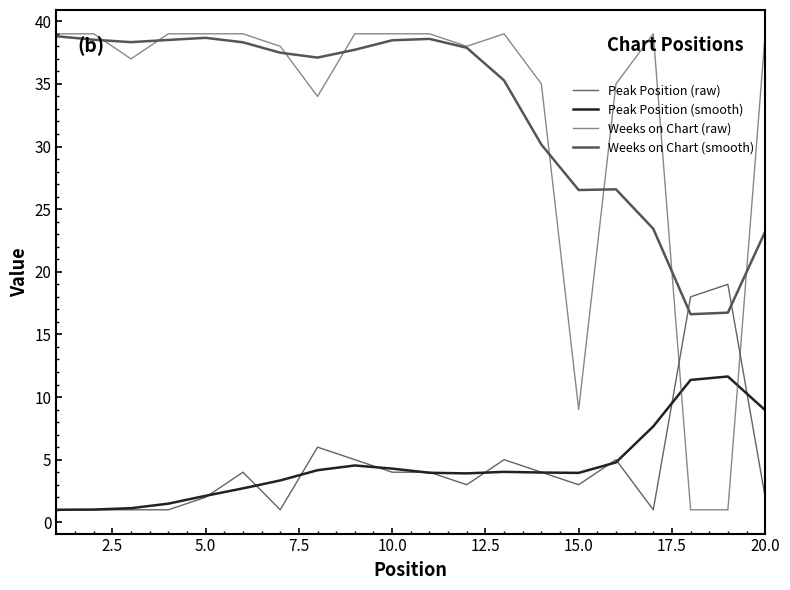

Is this an area chart (filled region under the line)?

No